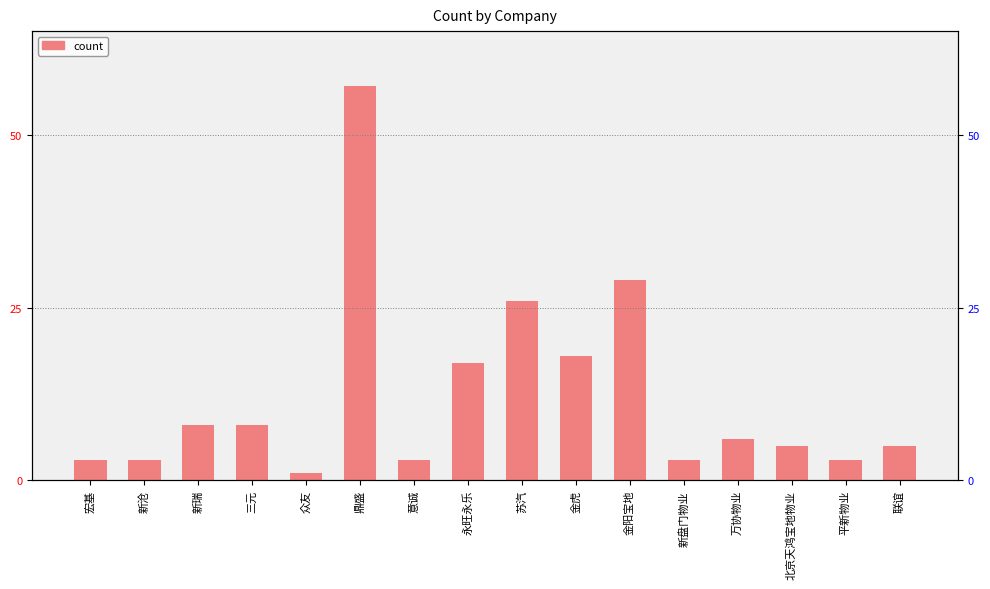

Which label corresponds to the smallest value in the chart?

众友